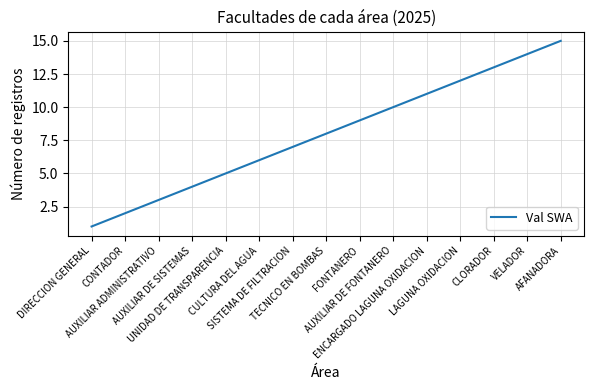

Is it true that the value at TECNICO EN BOMBAS is 11?

False